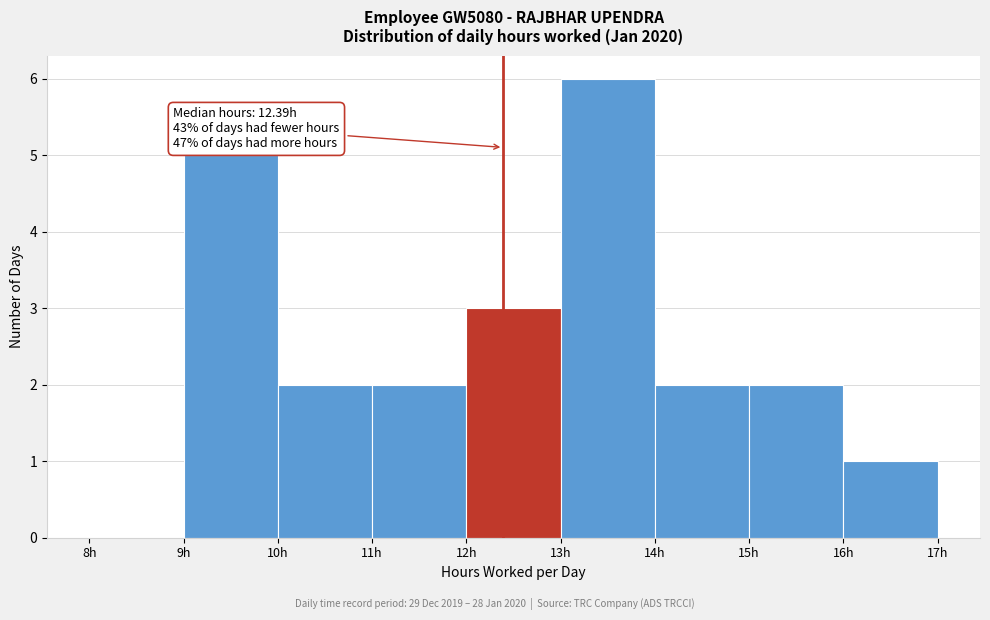

Which range on the x-axis has the tallest bar?

13 to 14